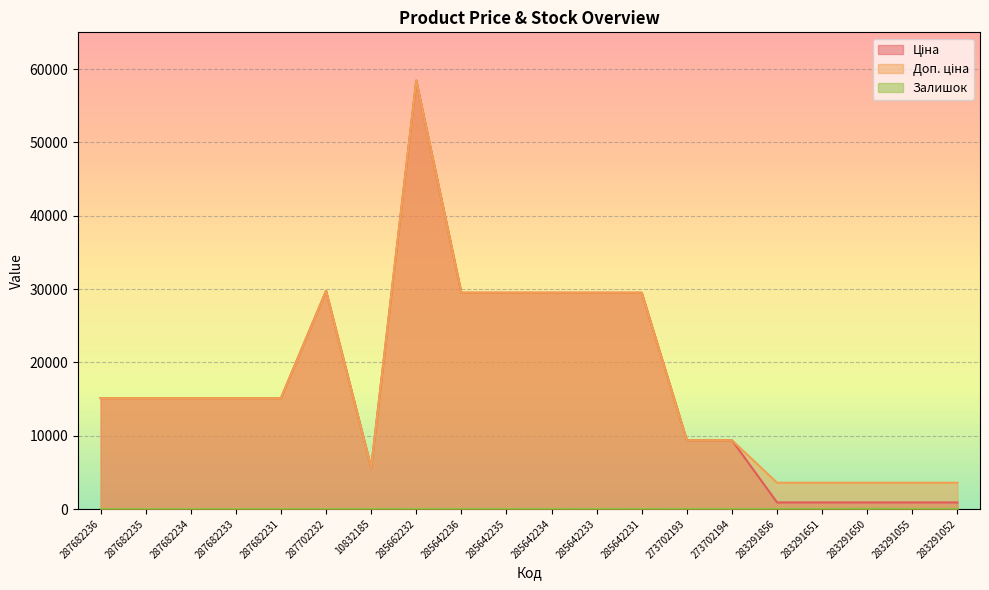

What is the difference between the Залишок values at 285642234 and 287682234?

9.0